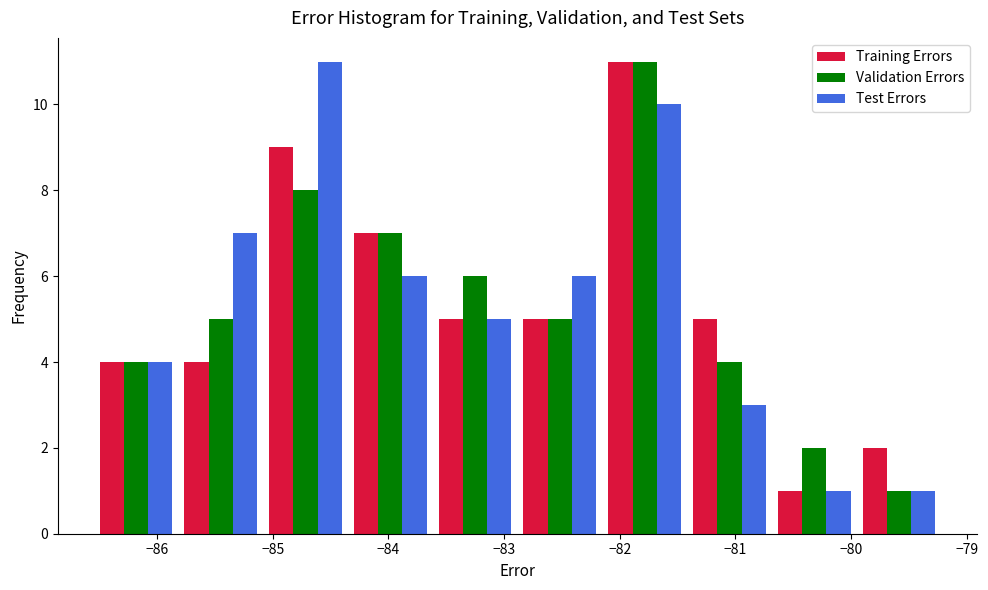

In the Test Errors series, which range on the x-axis has the tallest bar?

-85.1 to -84.4